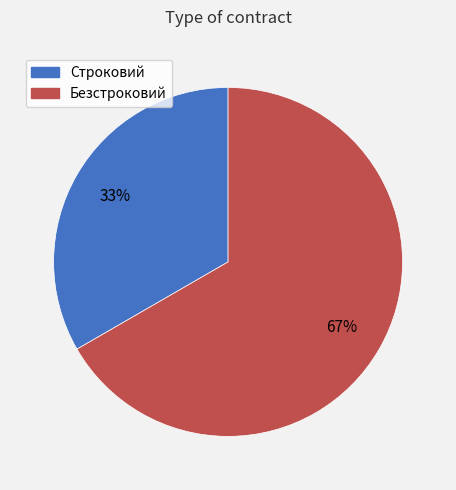

Count the number of slices in the pie.

2